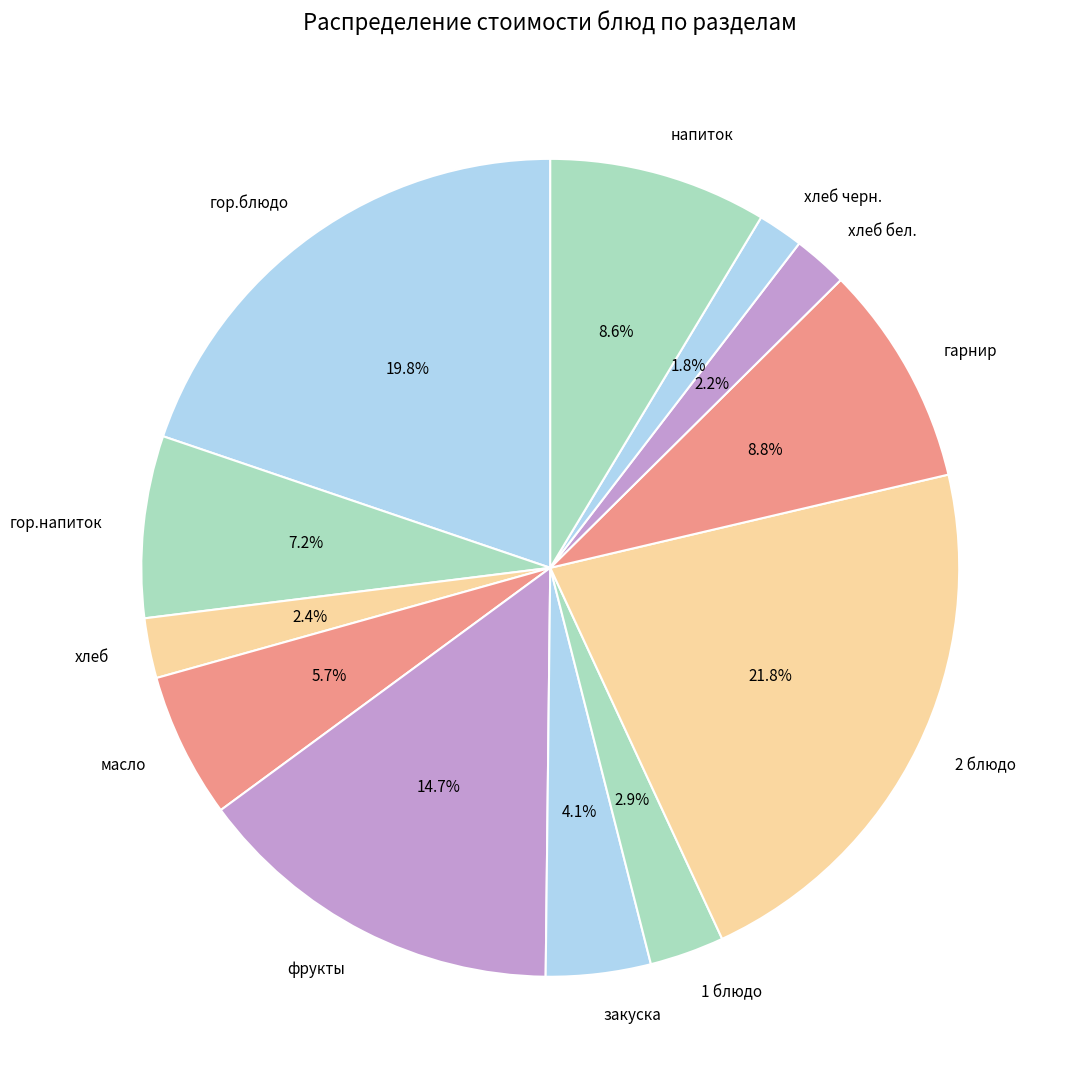

The масло slice represents 13% of the pie. True or false?

False